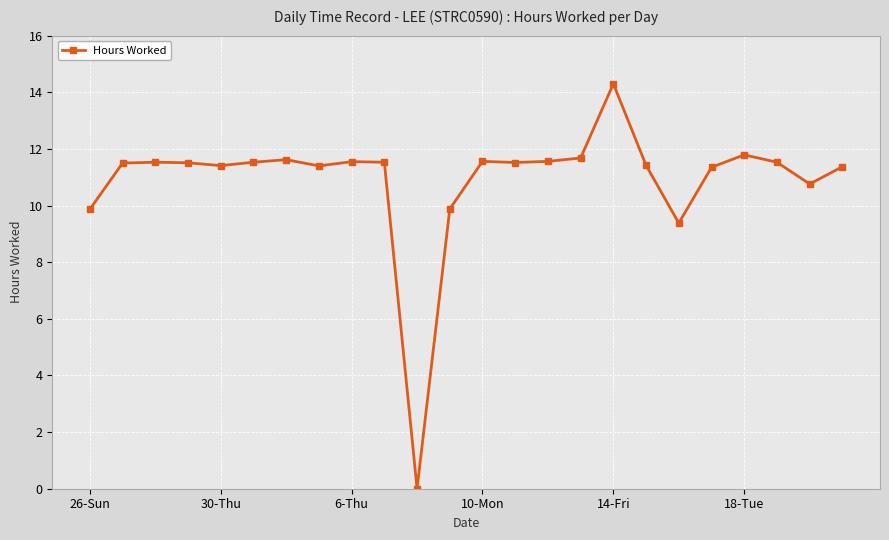

How many lines are shown in the chart?

1